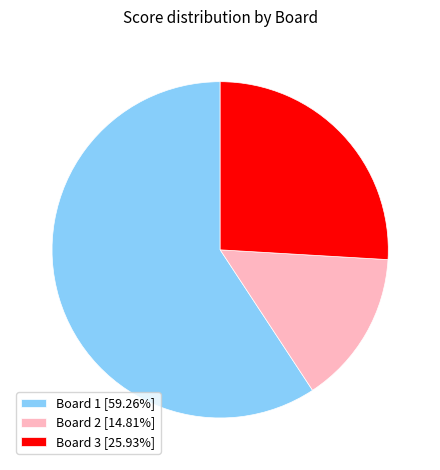

What is the ratio of the value at Board 1 [59.26%] to the value at Board 3 [25.93%]?

2.3